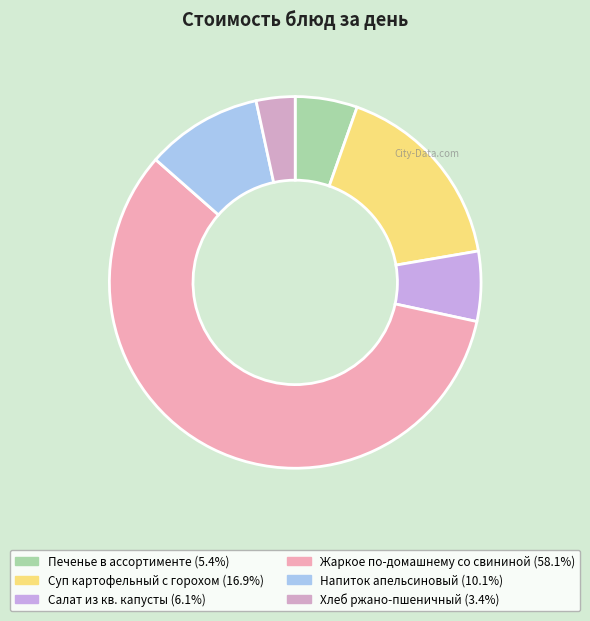

How many slices are in this pie chart?

6